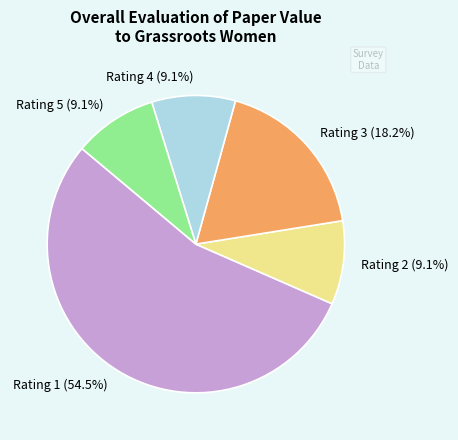

Is there a majority slice in this chart?

Yes